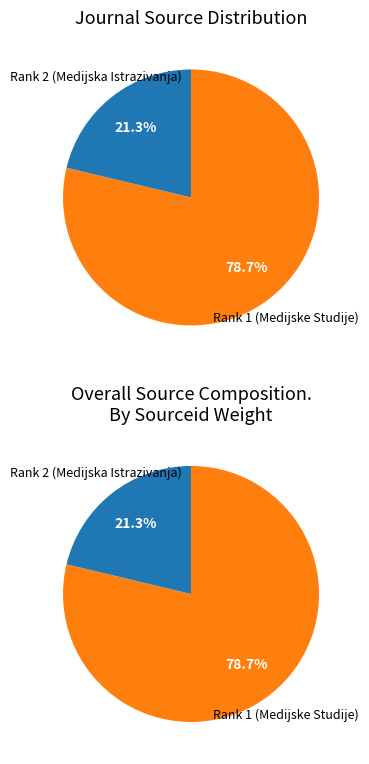

Does Rank 2 (Medijska Istrazivanja) account for over 50% of the chart?

No